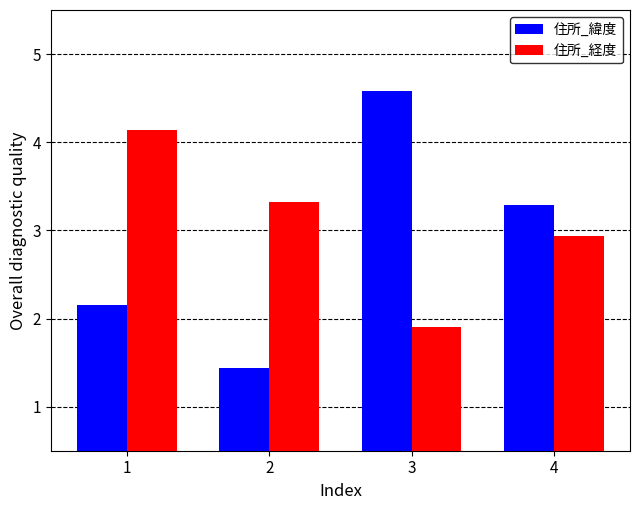

What is the difference between the maximum and minimum values in the 住所_経度 series?

2.2